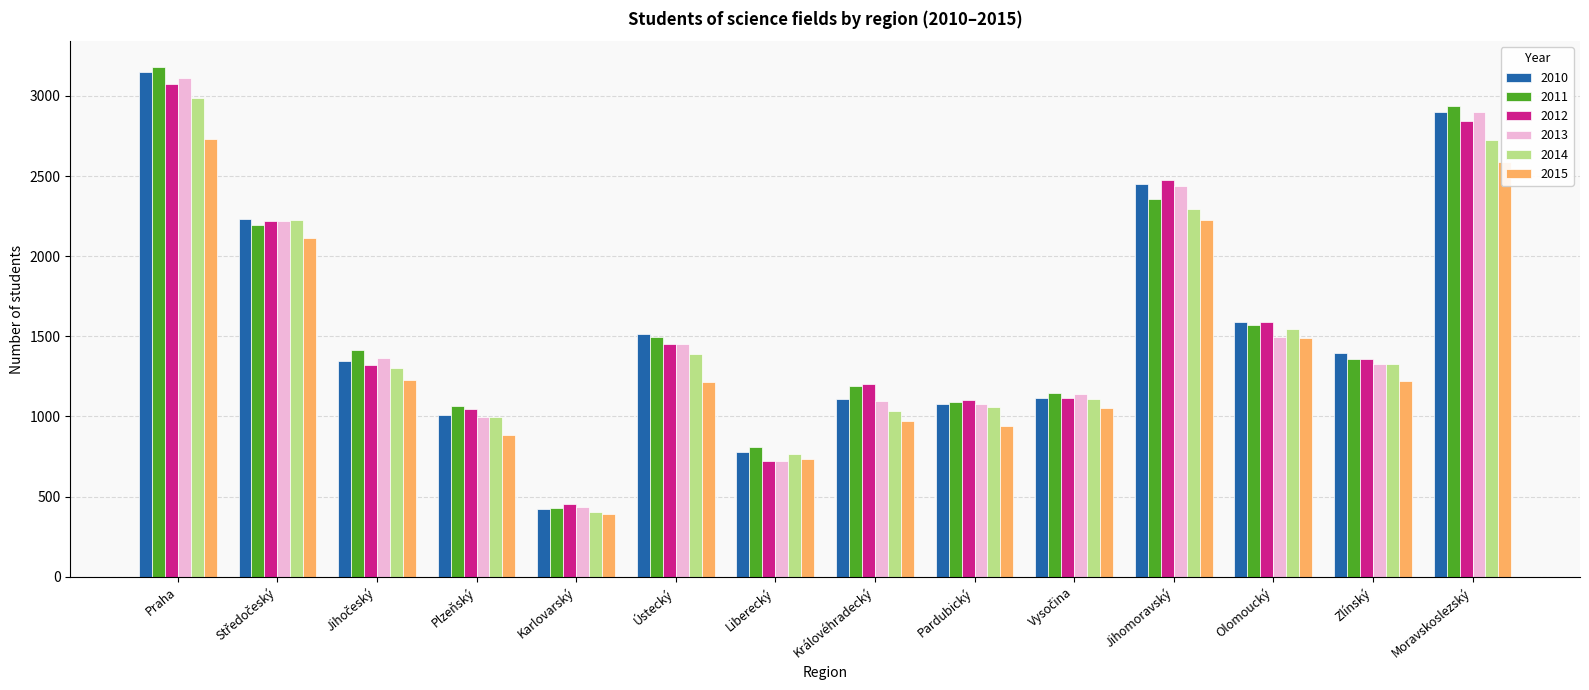

What is the lowest value of the 2015 series?

392